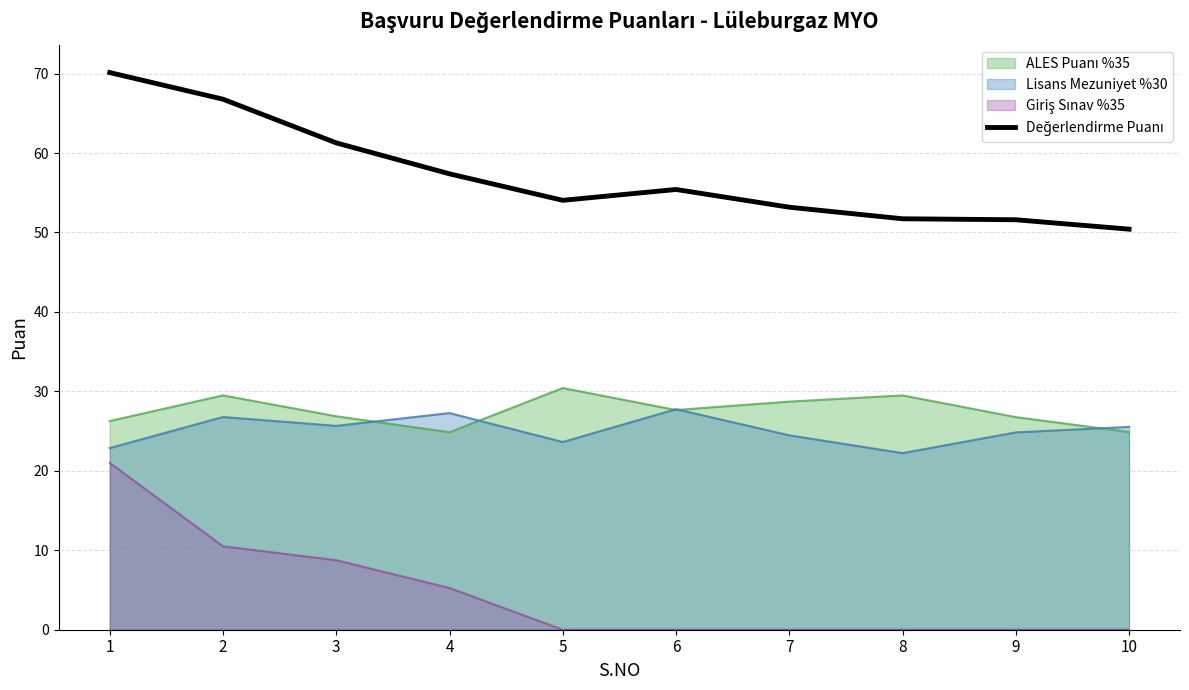

What is the difference between the highest and lowest values at 10?

50.4